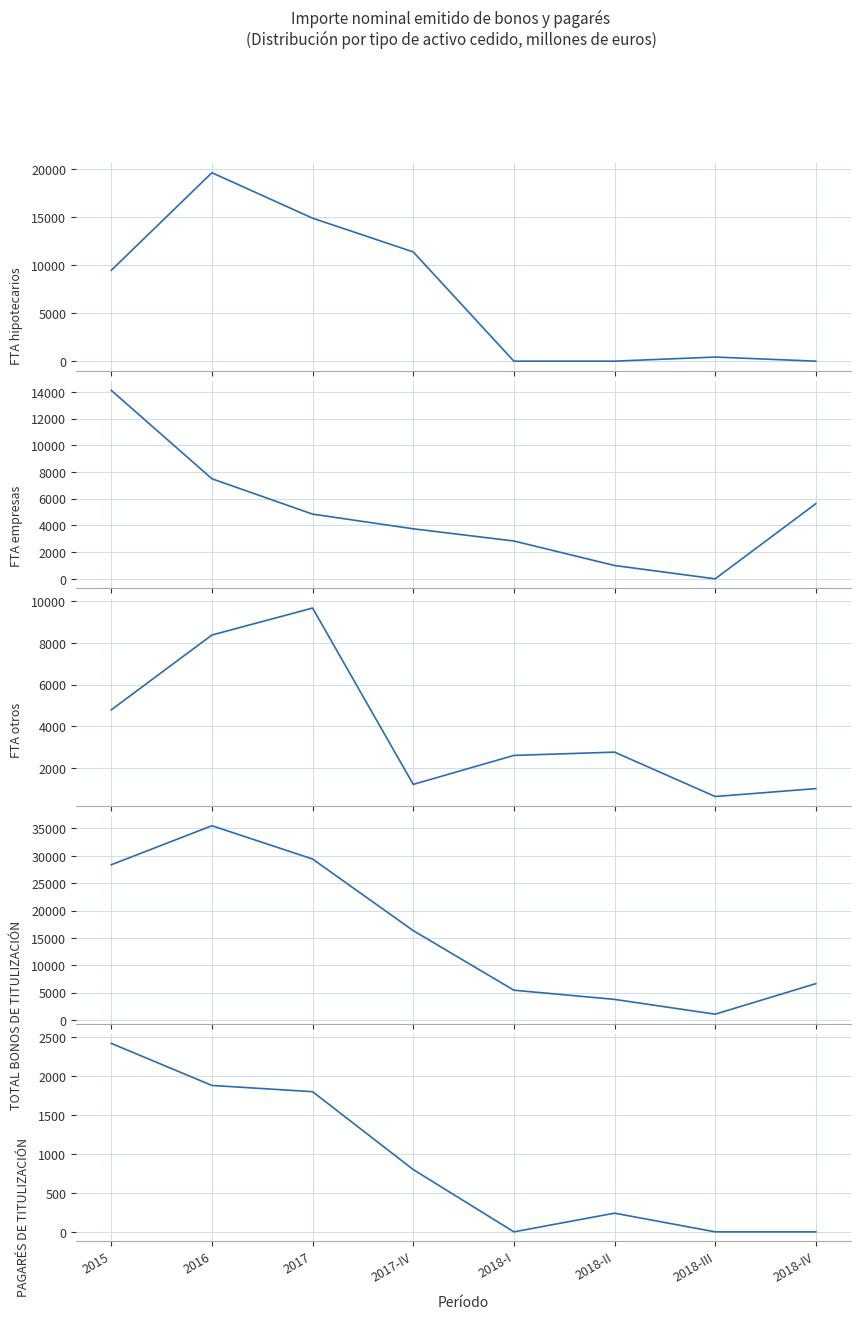

What is the average value of the FTA hipotecarios series?

6970.9